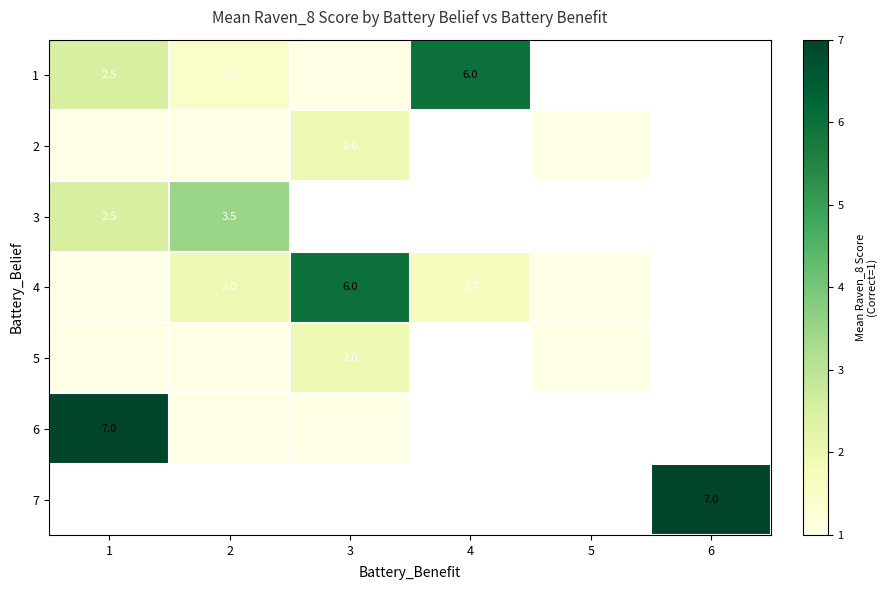

What is the difference between the highest and lowest values at 3?

5.0